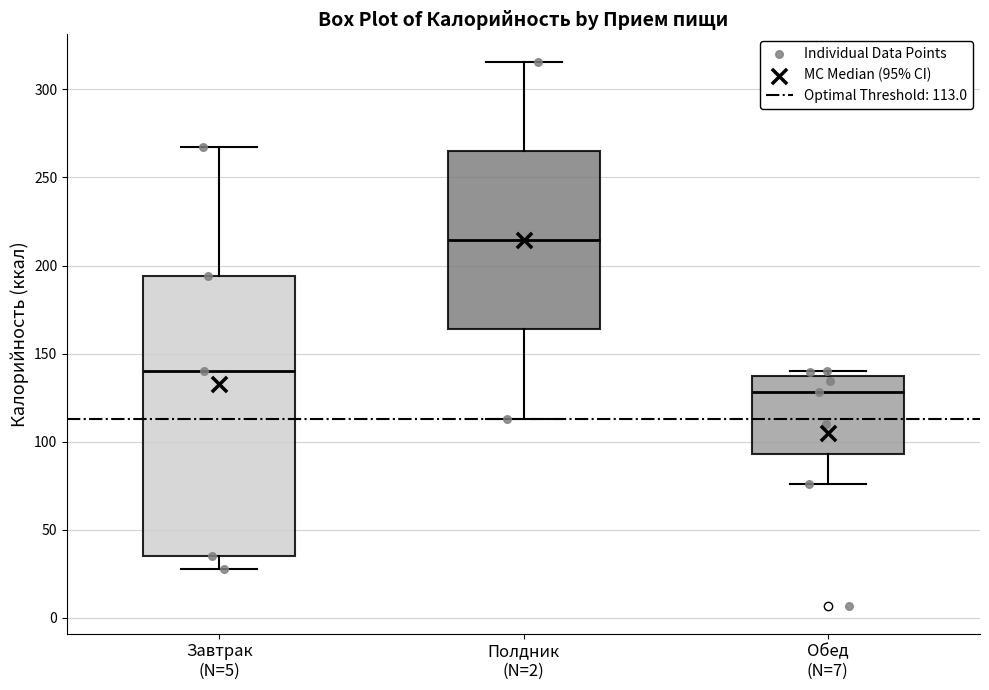

Reading left to right, read every box against the y-axis: the position of its median line, the range the box covers, and the ends of its whiskers. The values are not printed on the chart, so give them approximately, as read against the axis.

Завтрак (N=5): median 140, box 35 to 195, whiskers 30 to 265
Полдник (N=2): median 215, box 165 to 265, whiskers 115 to 315
Обед (N=7): median 130, box 95 to 135, whiskers 75 to 140